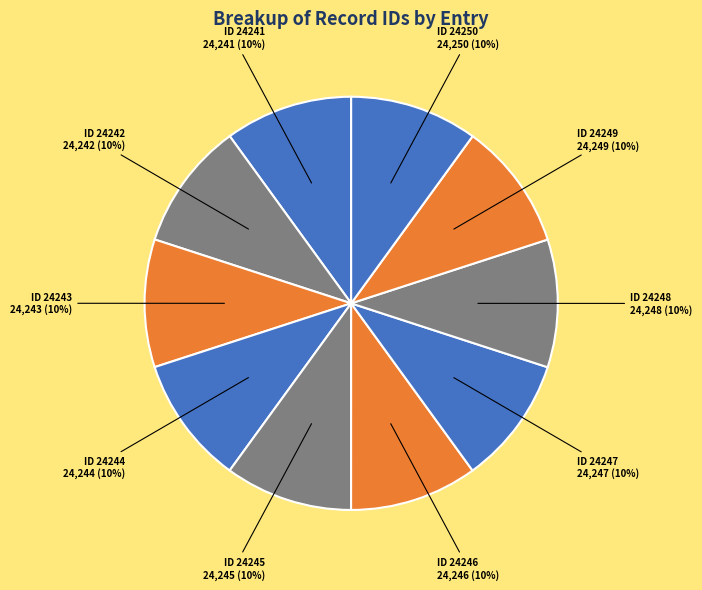

Count the number of slices in the pie.

10